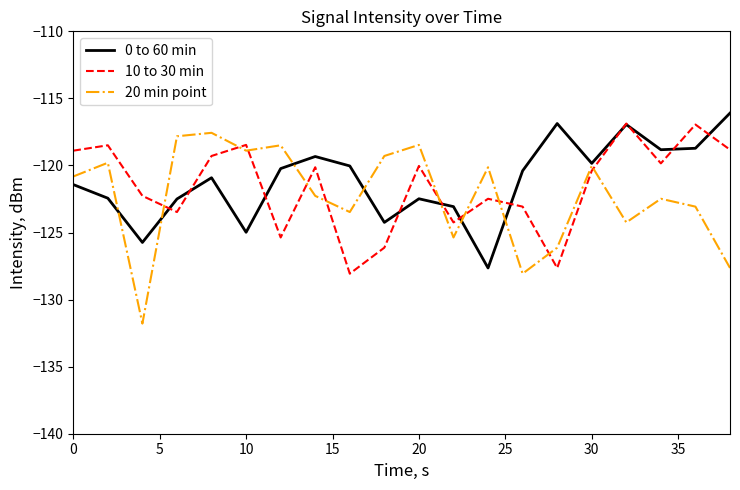

Rank the series by their average value, from lowest to highest.

20 min point, 10 to 30 min, 0 to 60 min